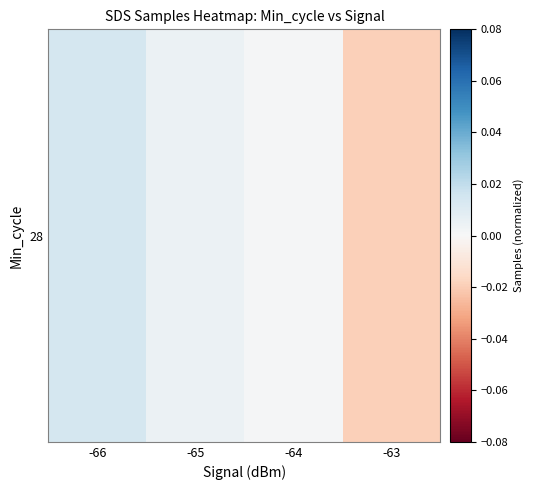

Reading right to left, transcribe all the data shown in this chart.

-63=-0.0	-64=0.0	-65=0.0	-66=0.0